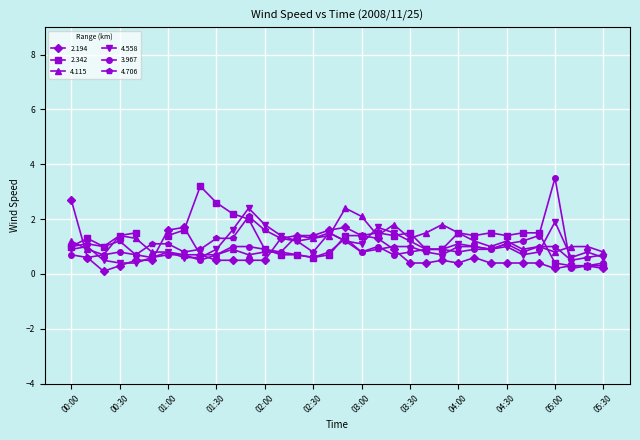

Where is 3.967 nearest to the value 1?

01:40